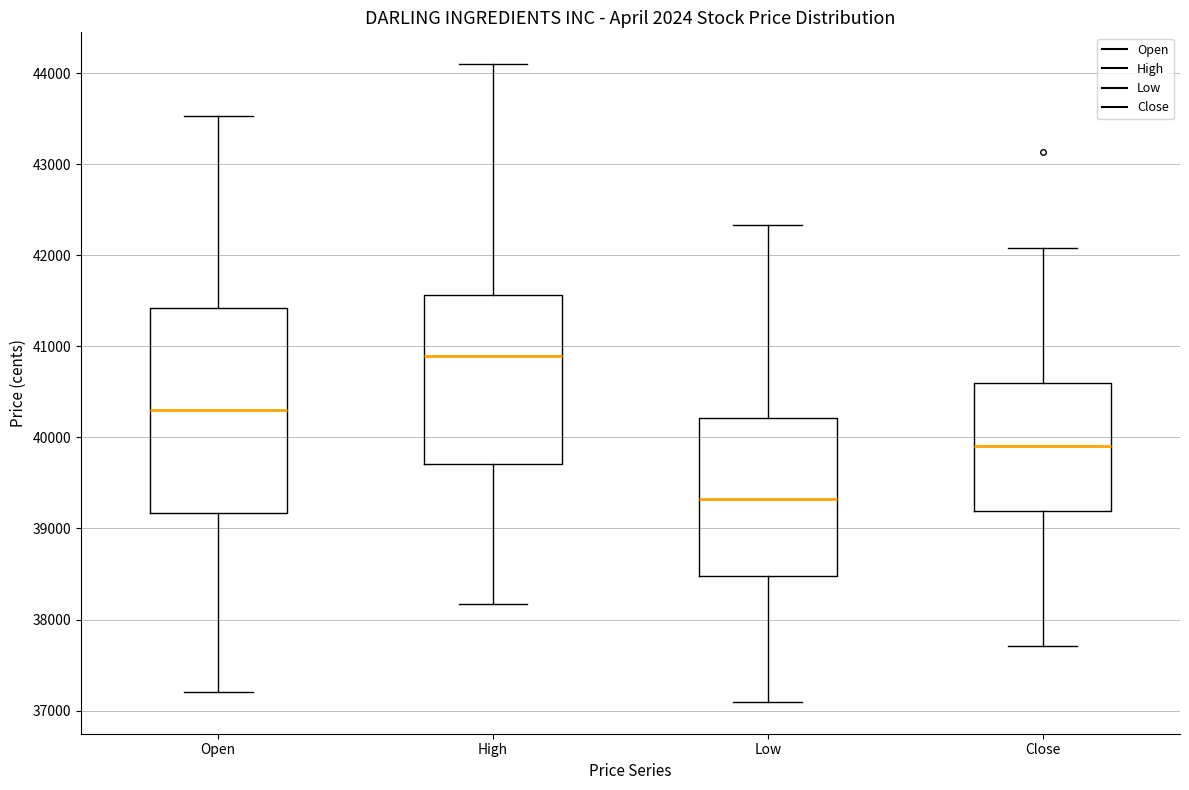

Where does the median line of the box for Low sit on the y-axis? The values are not printed on the chart, so give them approximately, as read against the axis.

39300